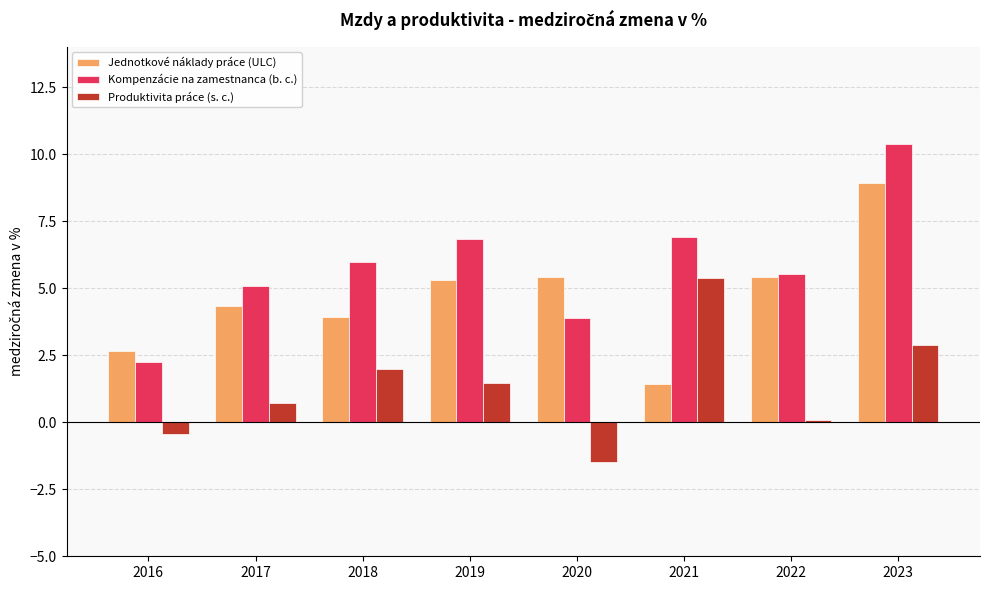

Which category has the lowest value in the Produktivita práce (s. c.) series?

2020